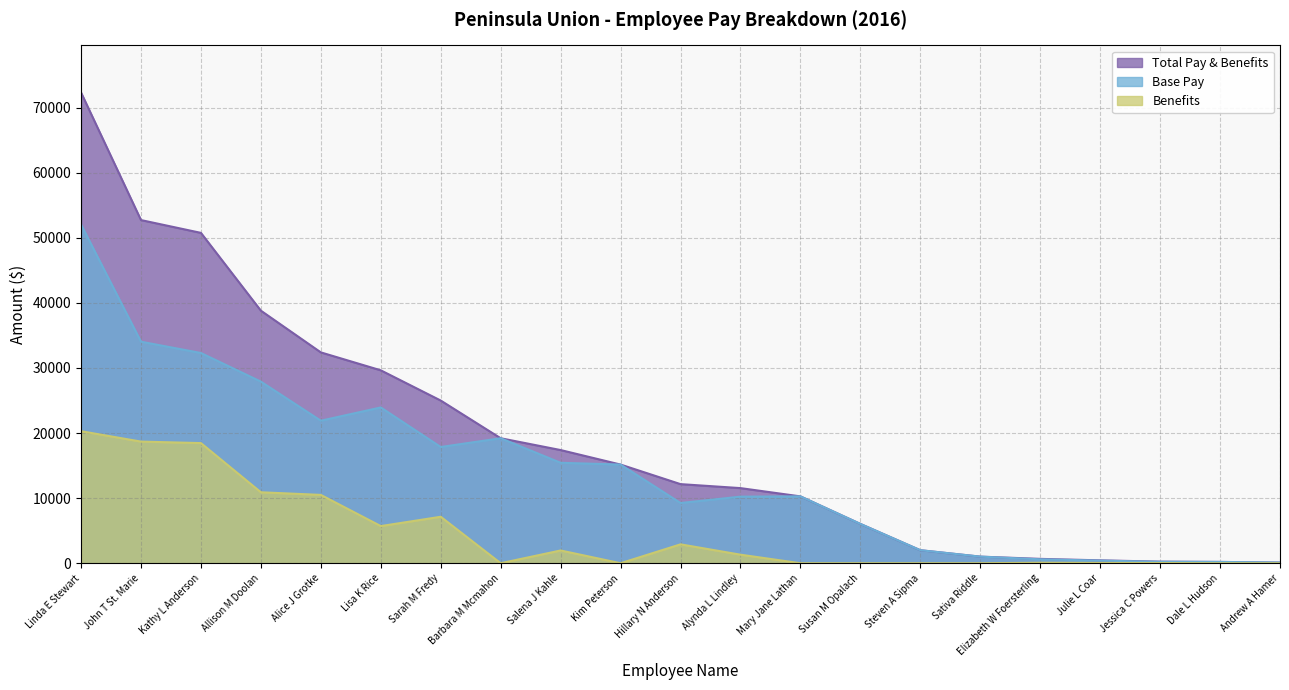

What is the label of the 11th point from the left?

Hillary N Anderson